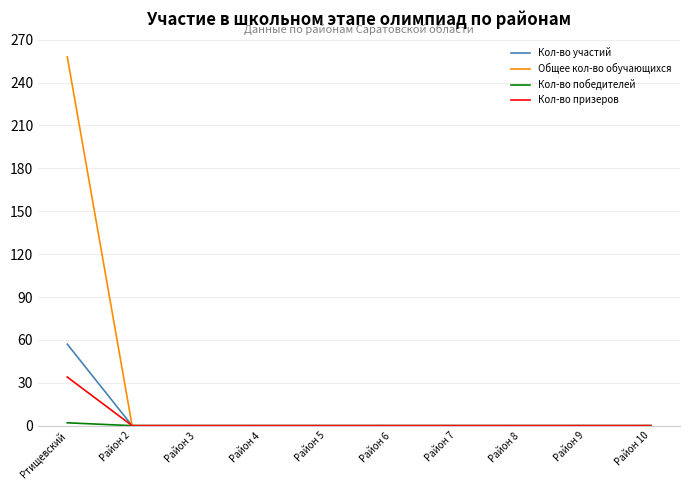

Which series has the largest total across all categories?

Общее кол-во обучающихся